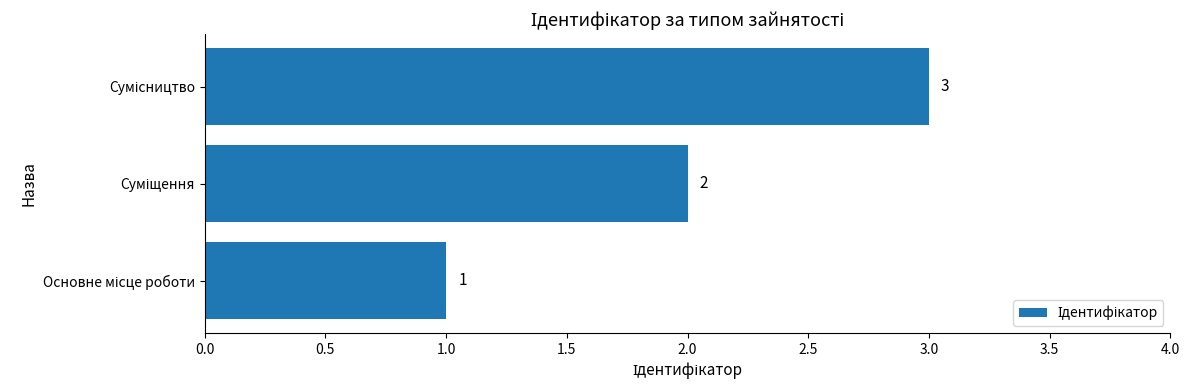

How many values are between 1 and 3?

3